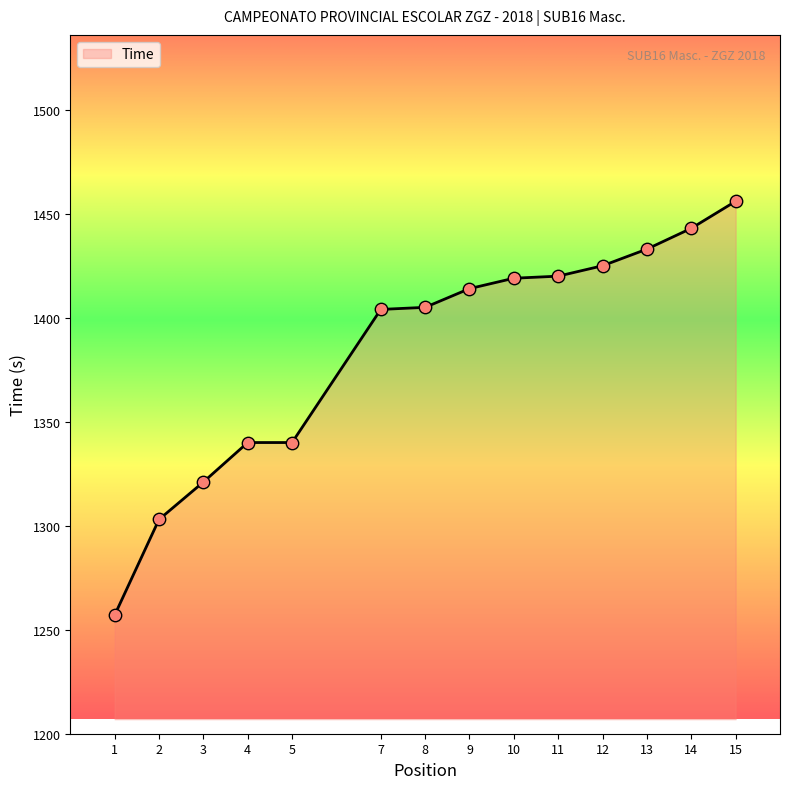

Which has a higher value, 12 or 8?

12